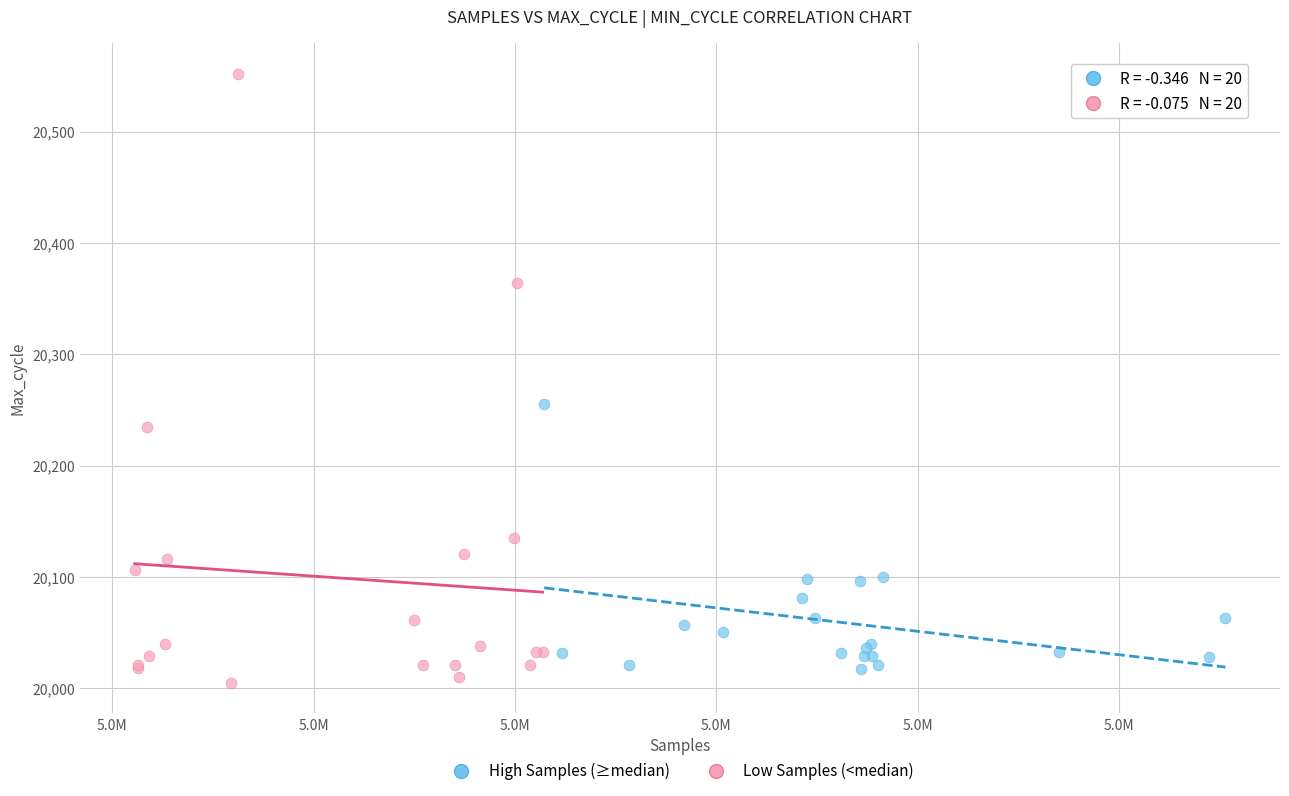

Which series has the widest spread of Y values?

Low Samples (<median)